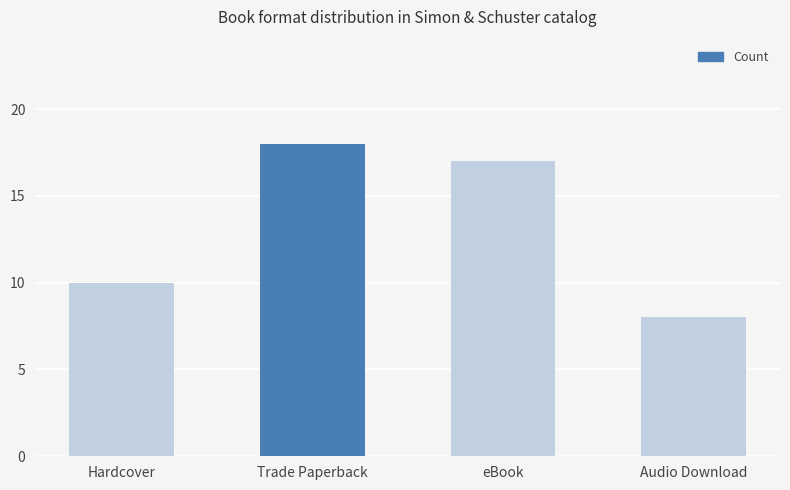

How many bars are there in total?

4